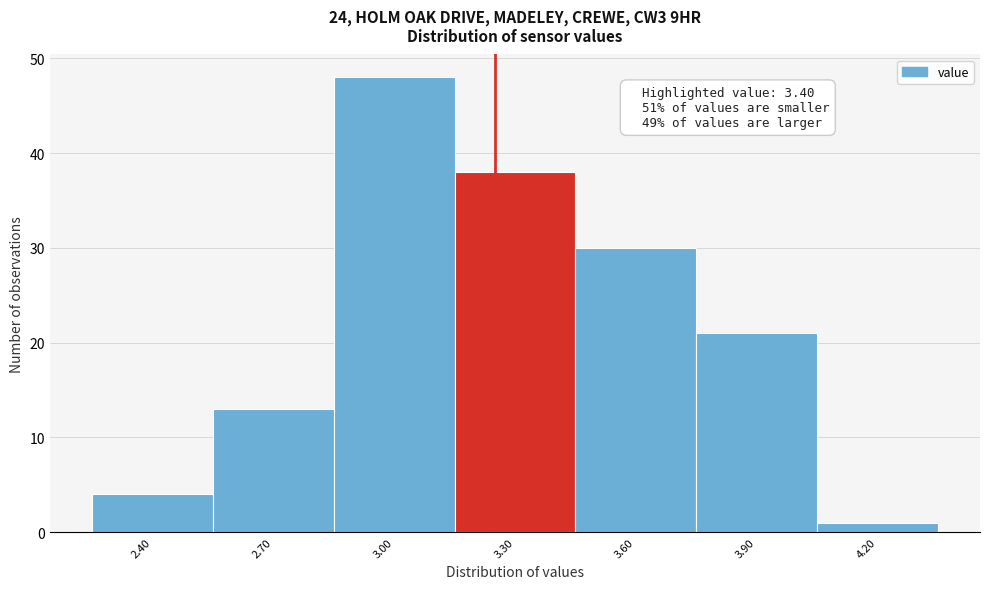

Reading left to right, extract all data points from this chart.

4	13	48	38	30	21	1